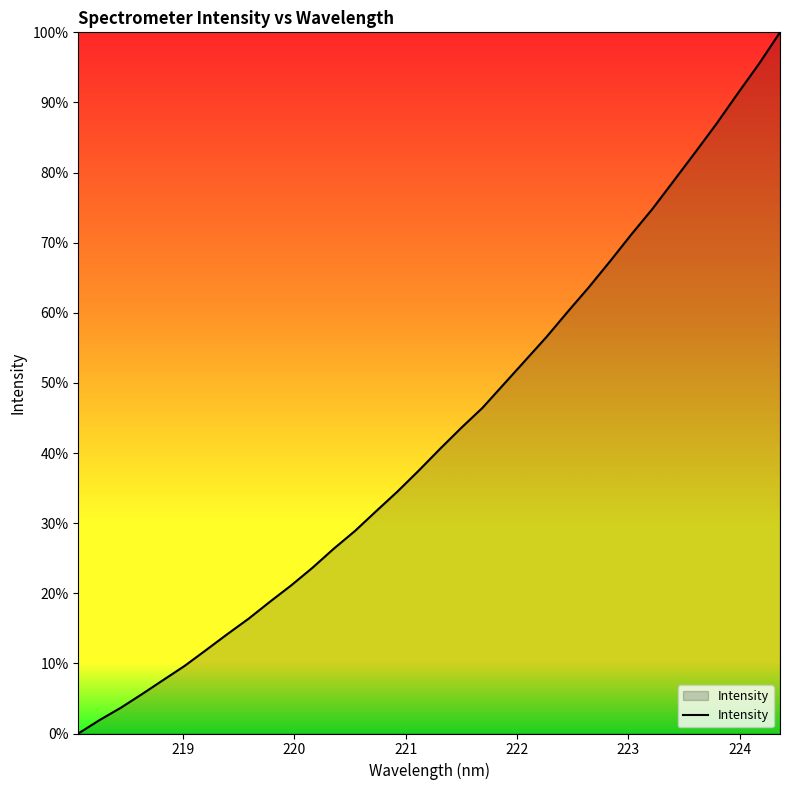

Does the chart have visible grid lines?

No